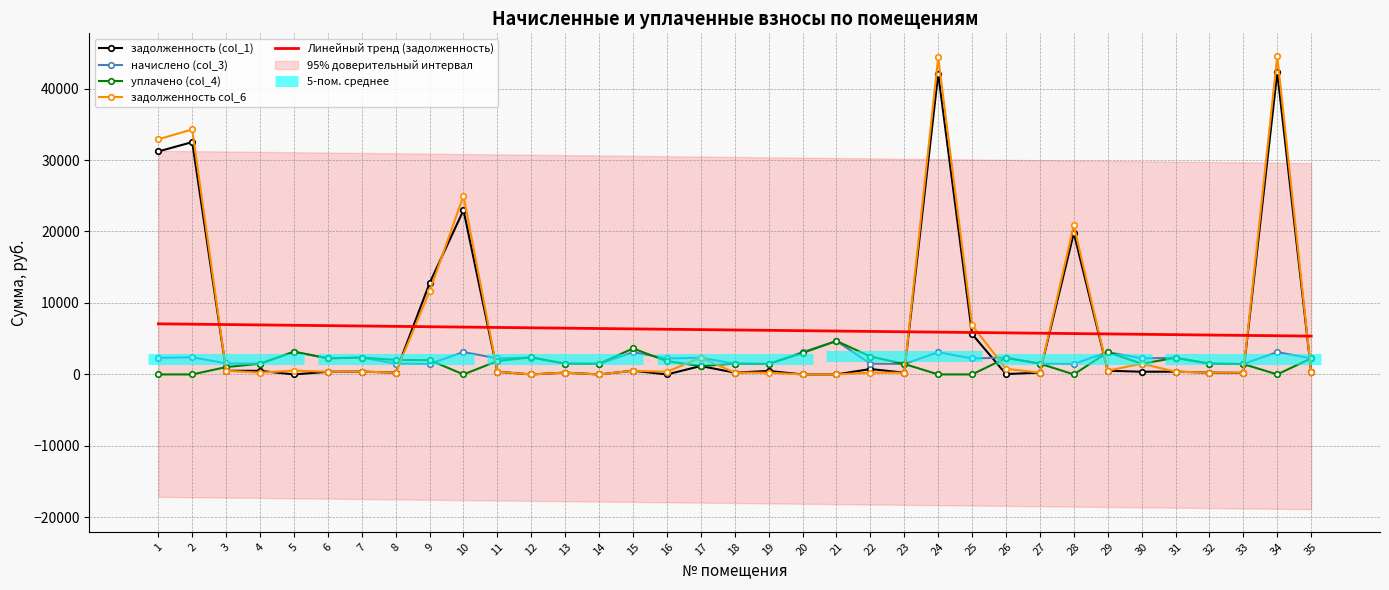

What is the value of the Линейный тренд (задолженность) point at the 25th from the left?

5866.9